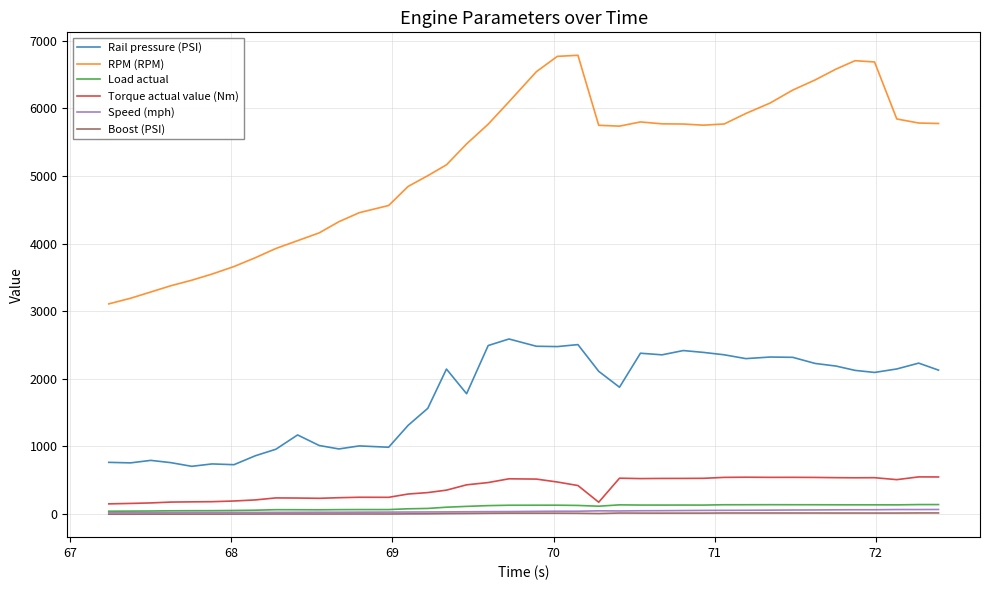

Which series has the widest spread of values?

RPM (RPM)